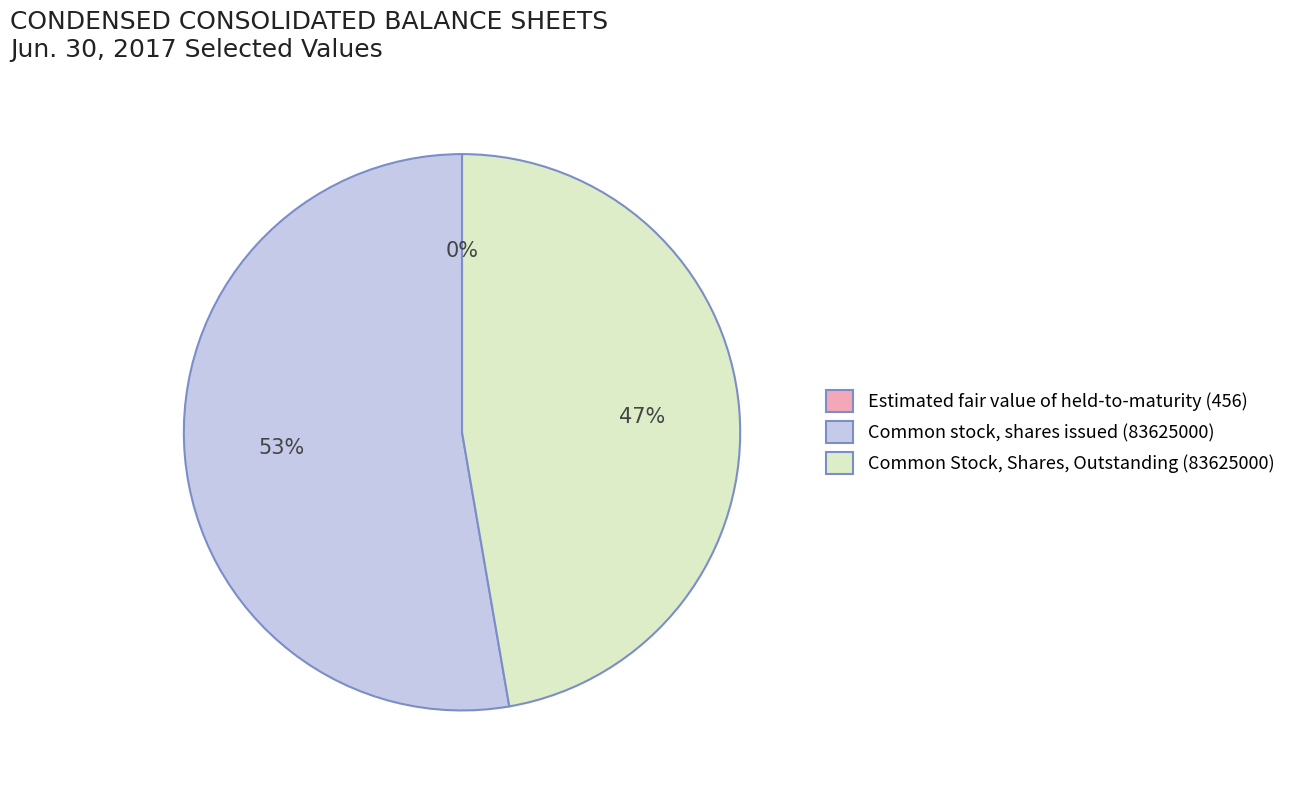

Is there any slice that represents more than half of the pie?

Yes